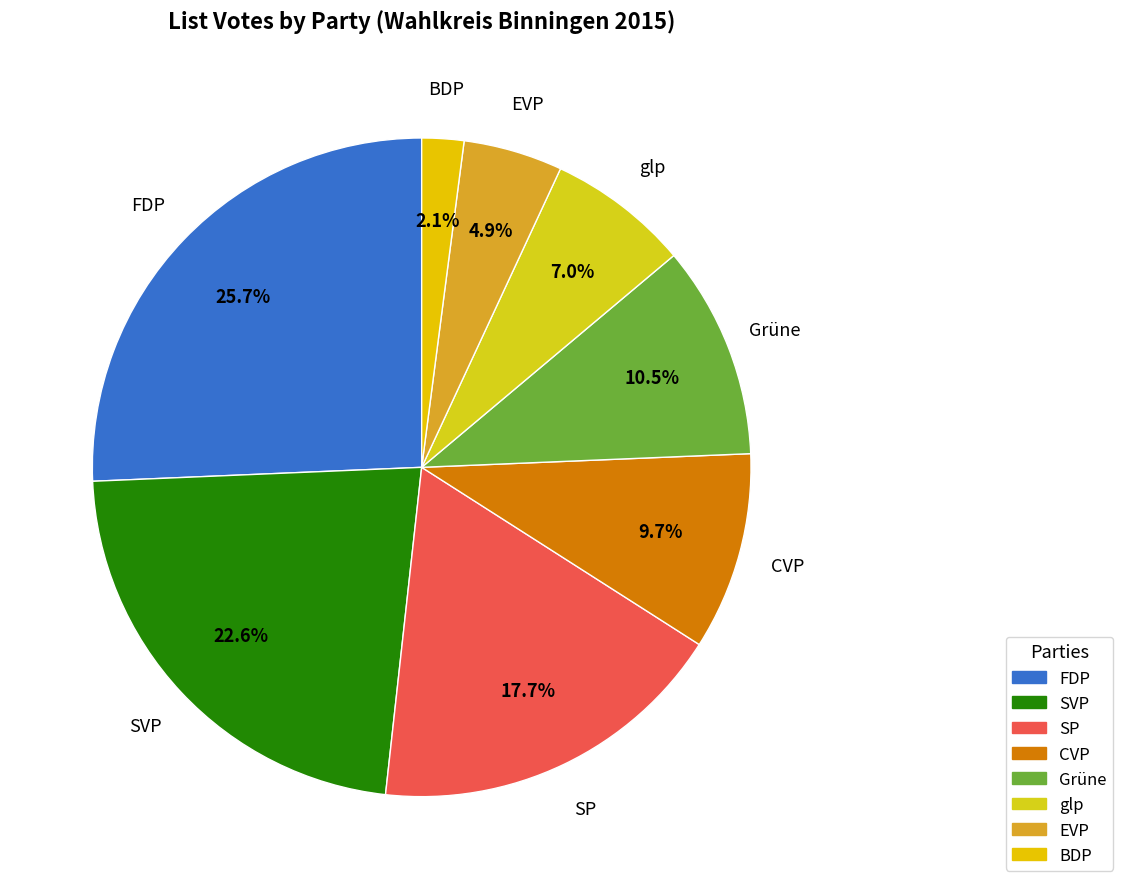

What percentage is the CVP slice, to the nearest percent?

10%